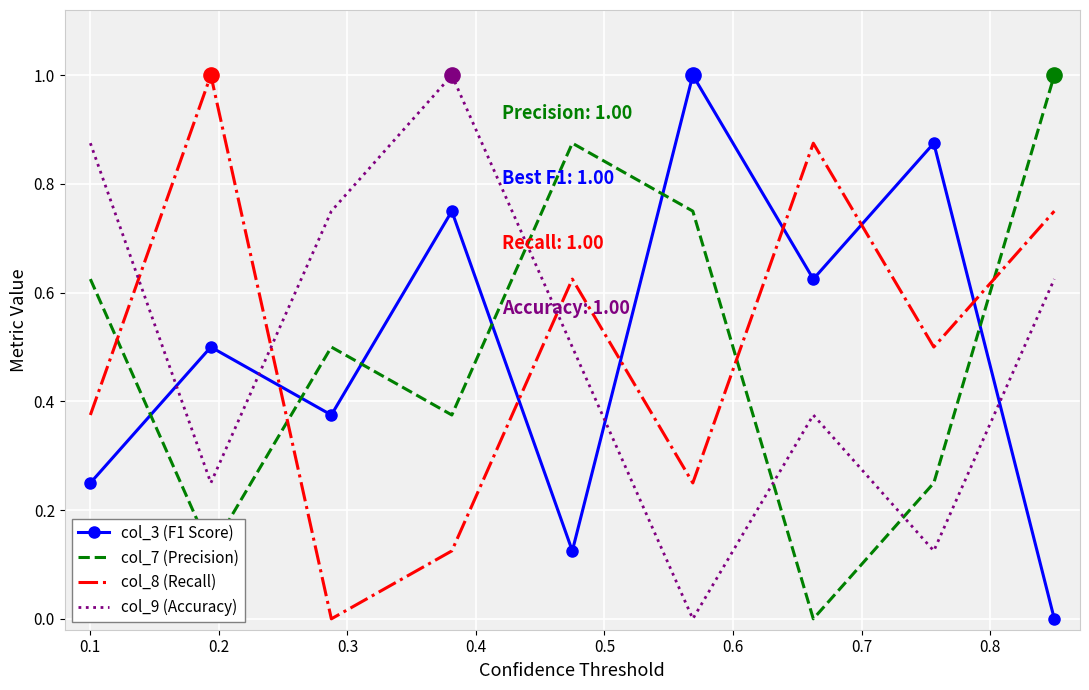

Which series ends up on top after the final intersection of col_7 (Precision) and col_3 (F1 Score)?

col_7 (Precision)